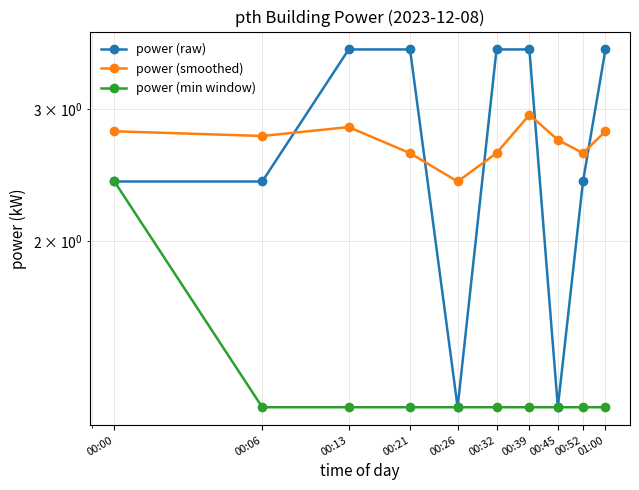

What is the value of the power (raw) point at the 5th from the left?

1.2